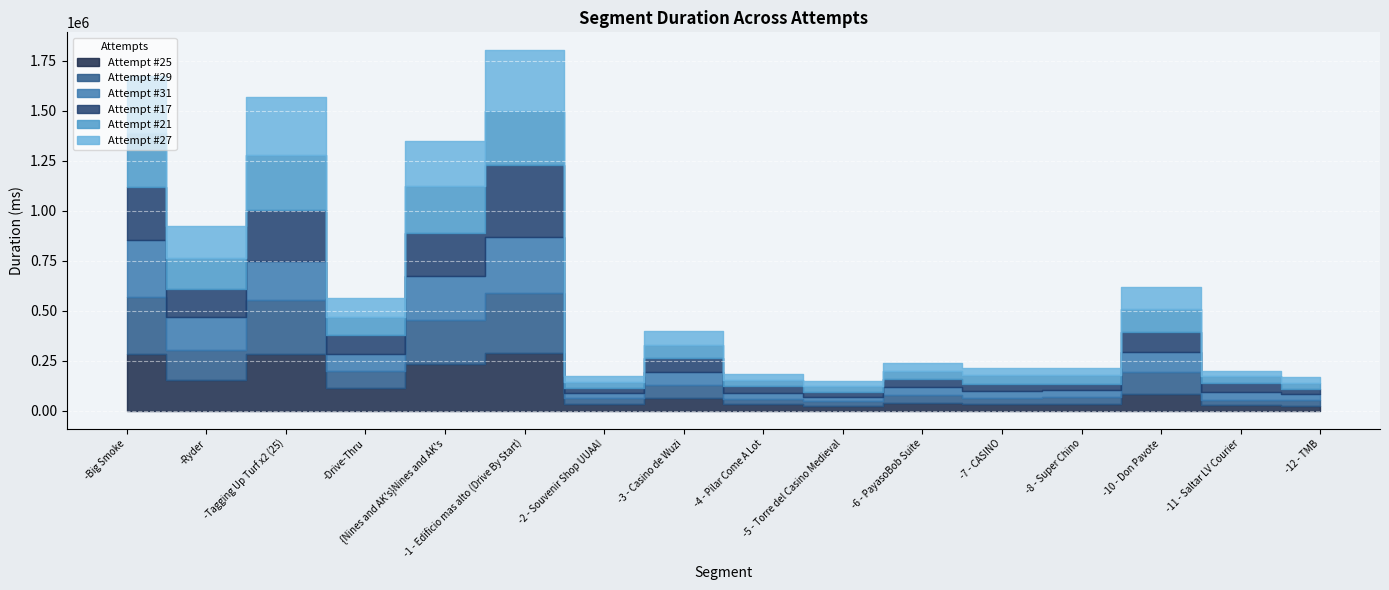

Which label corresponds to the smallest value in the chart?

-5 - Torre del Casino Medieval